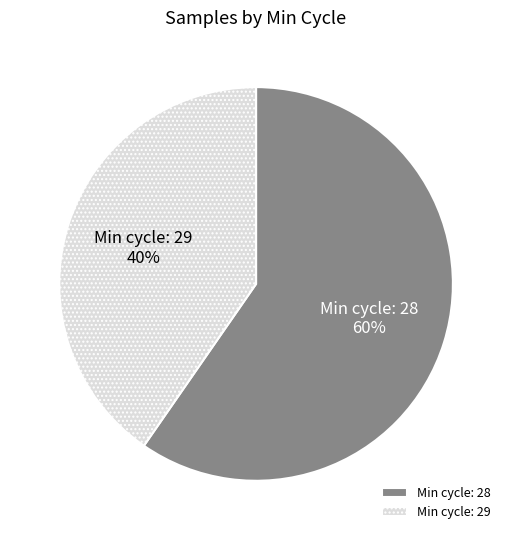

Which slice represents more than half of the pie?

Min cycle: 28